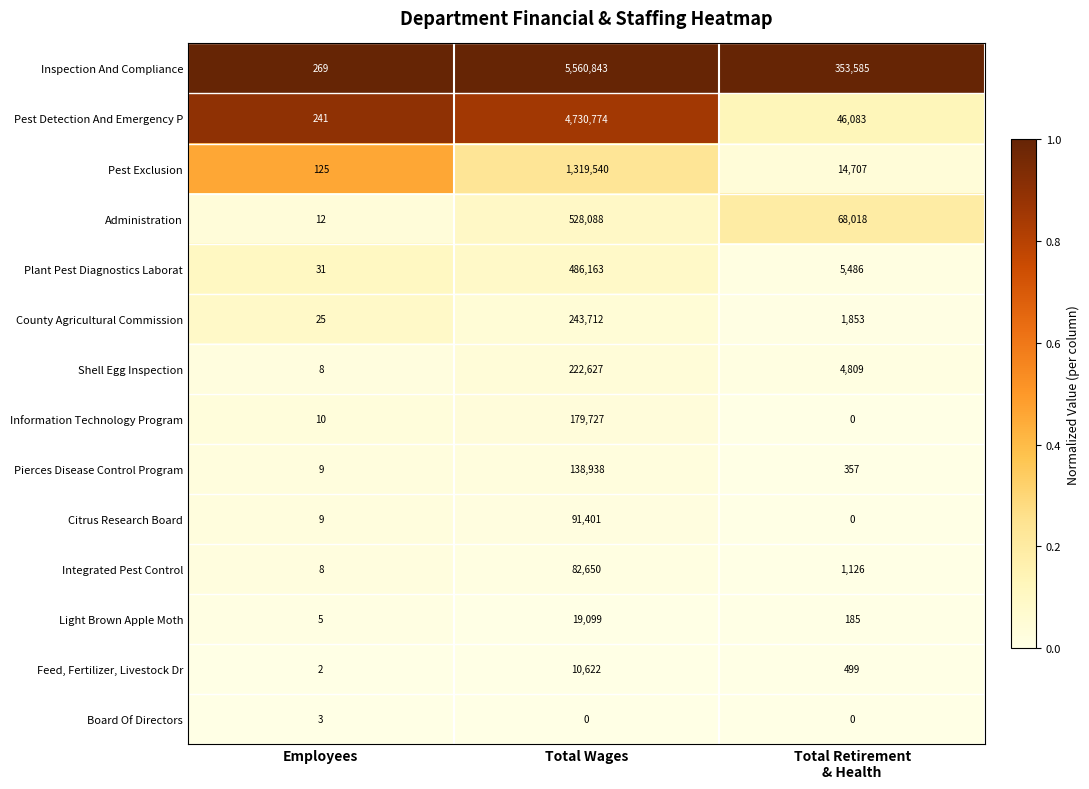

Count the number of categories in the chart.

3